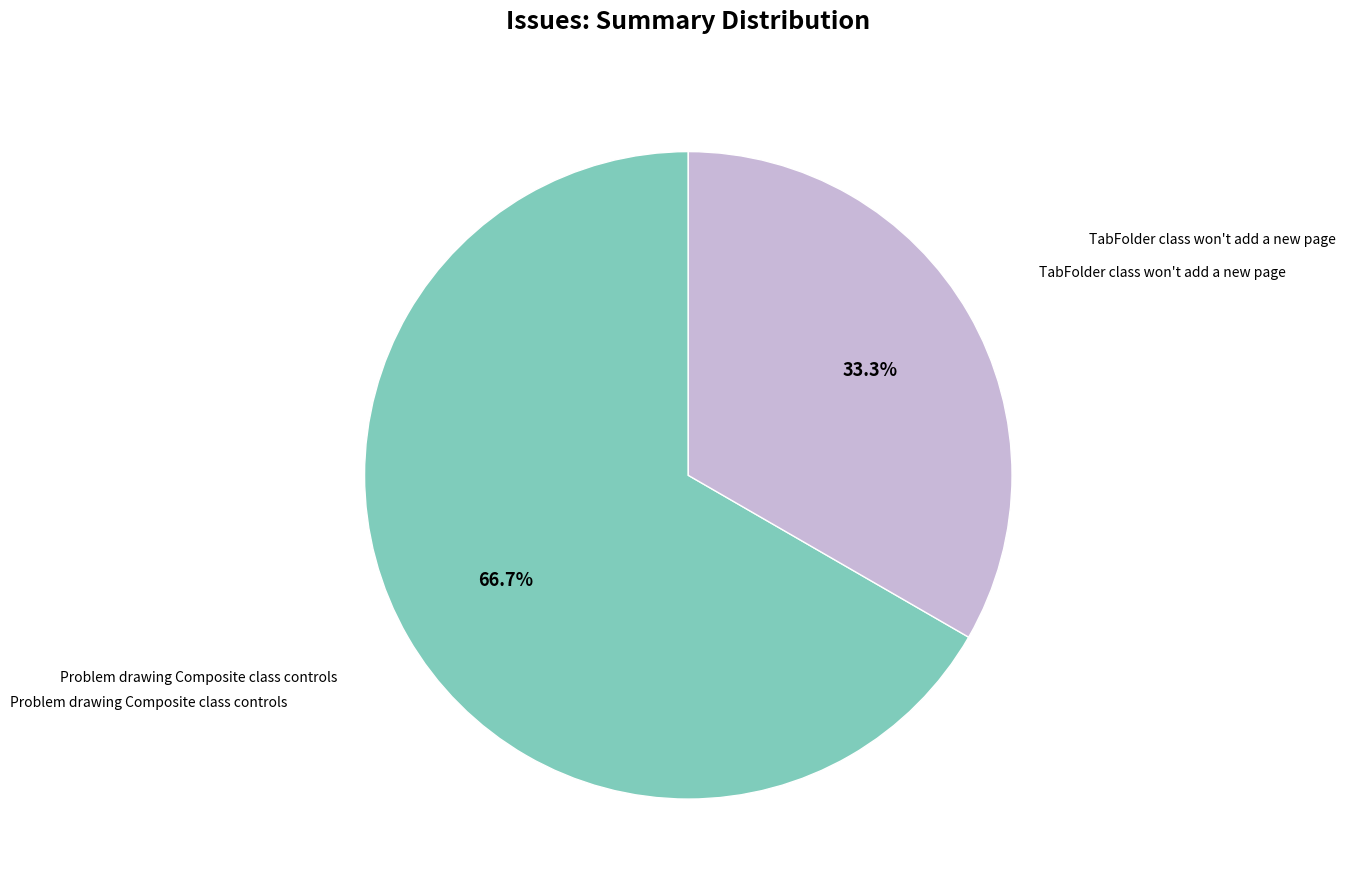

Is there a majority slice in this chart?

Yes